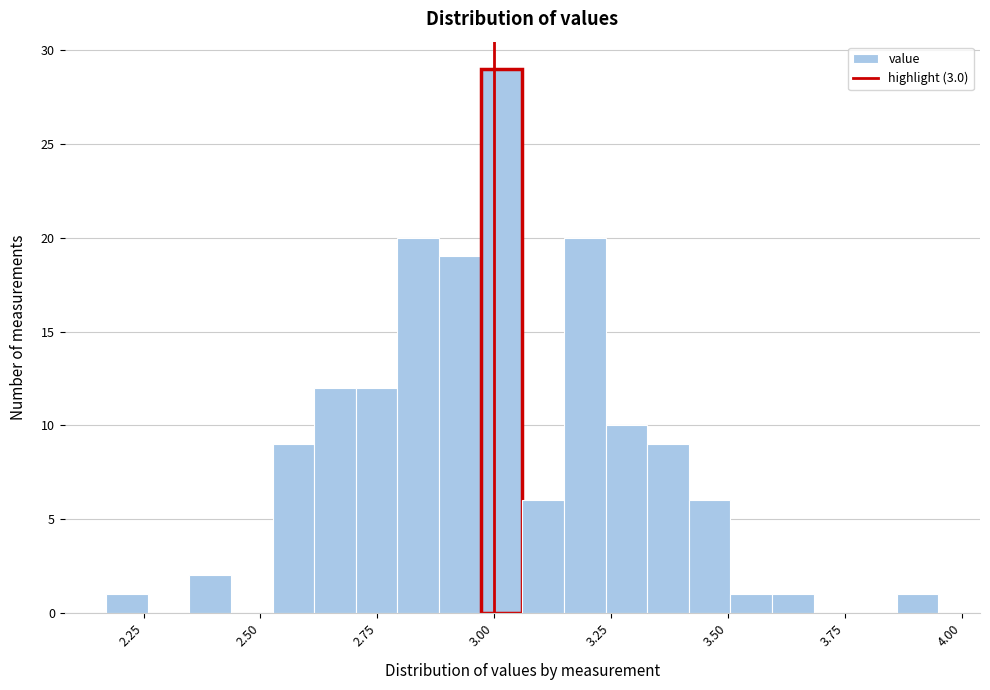

Read against the x-axis, roughly where is the centre of the tallest bar?

3.00